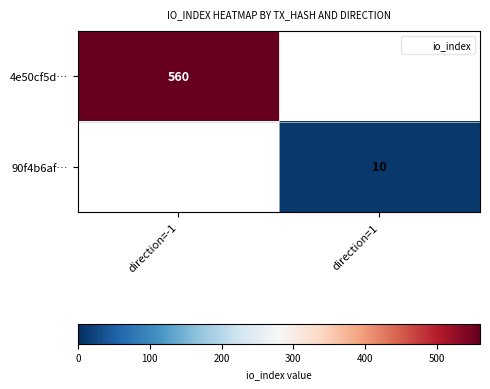

At which category does the chart reach its peak across all series?

direction=-1